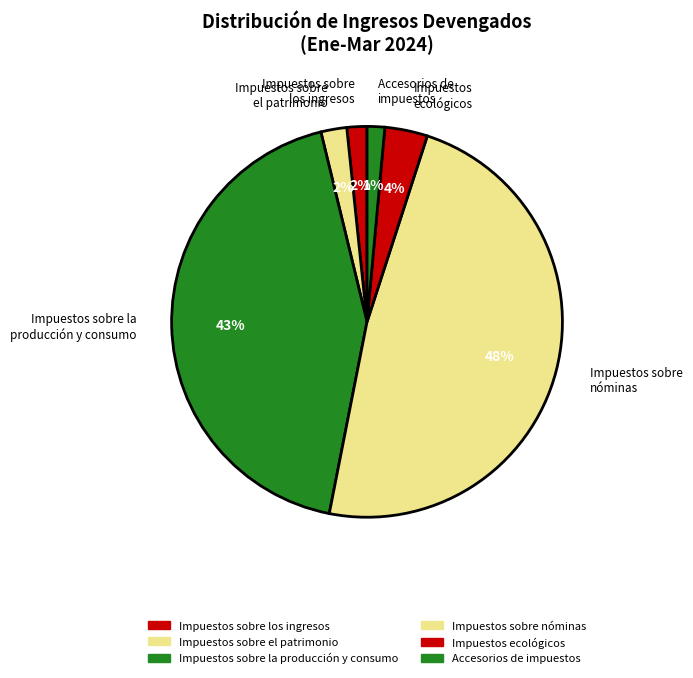

Which has a higher value, Impuestos sobre la producción y consumo or Accesorios de impuestos?

Impuestos sobre la producción y consumo